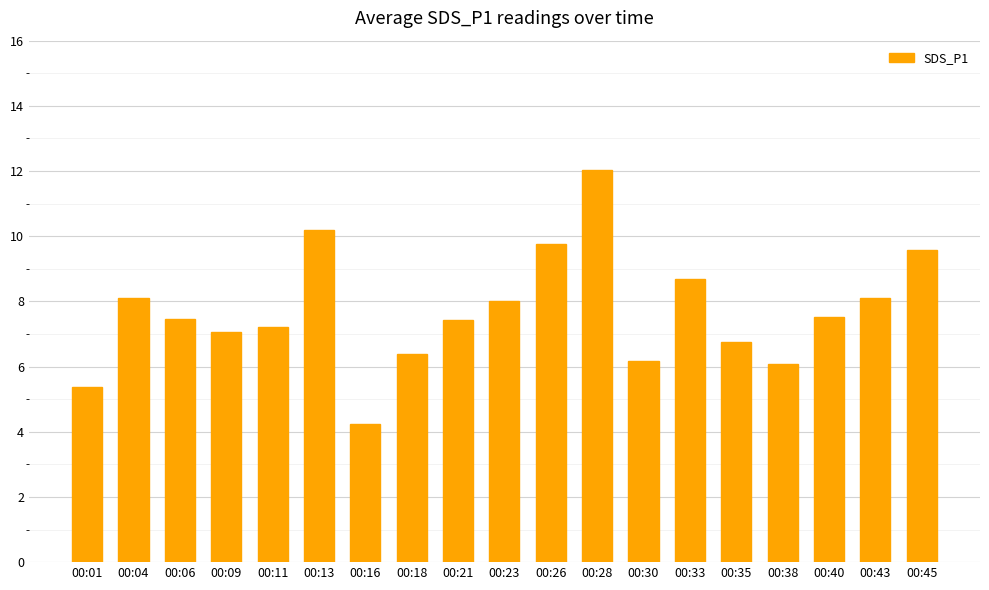

What is the greatest value displayed?

12.0